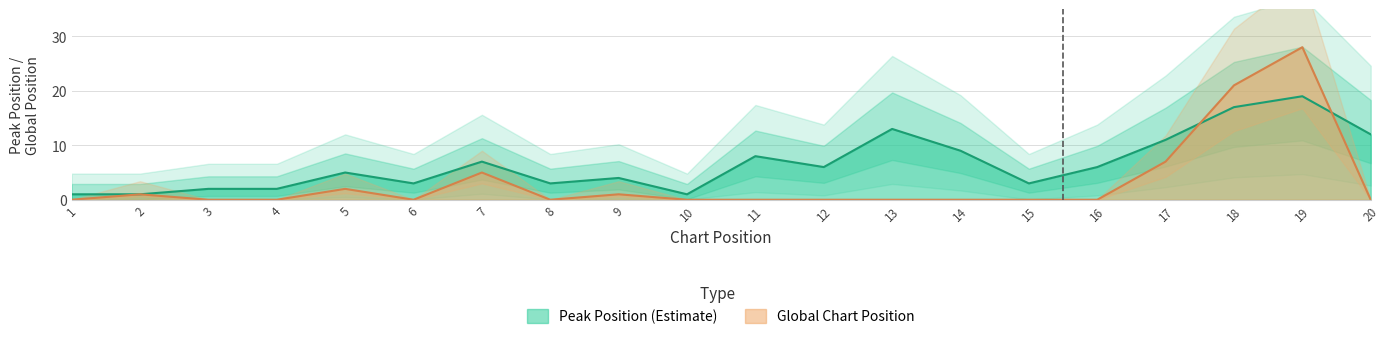

True or false: the data shows 2 at 12.

False